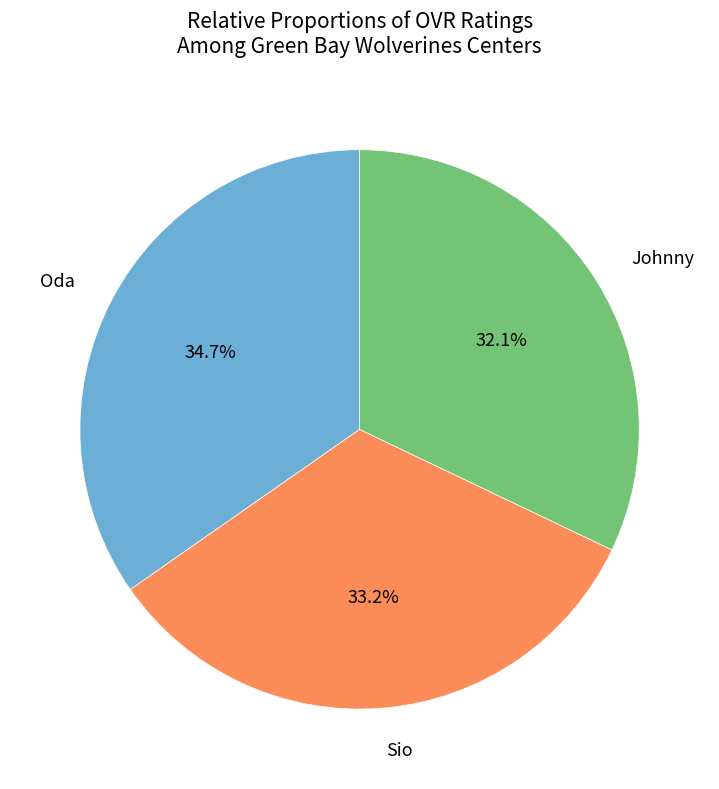

How many segments does this pie chart have?

3